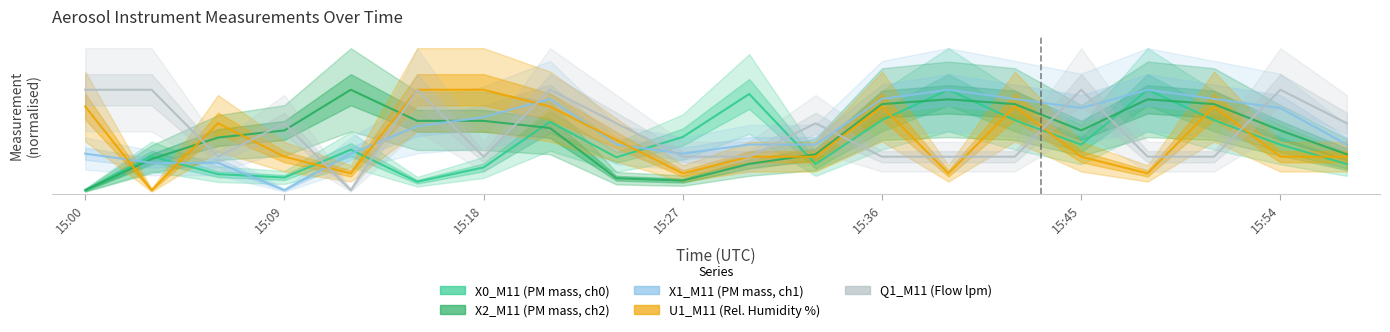

How many interior local peaks does the U1_M11 (Relative Humidity %) series have?

4